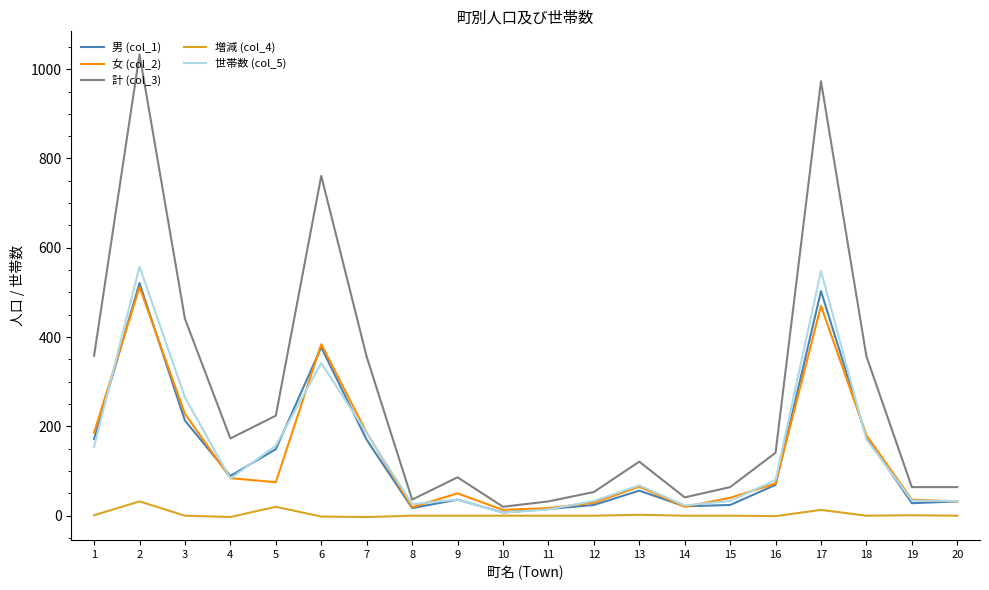

Is the value of 女 (col_2) at 16 greater than the value of 世帯数 (col_5) at 18?

No